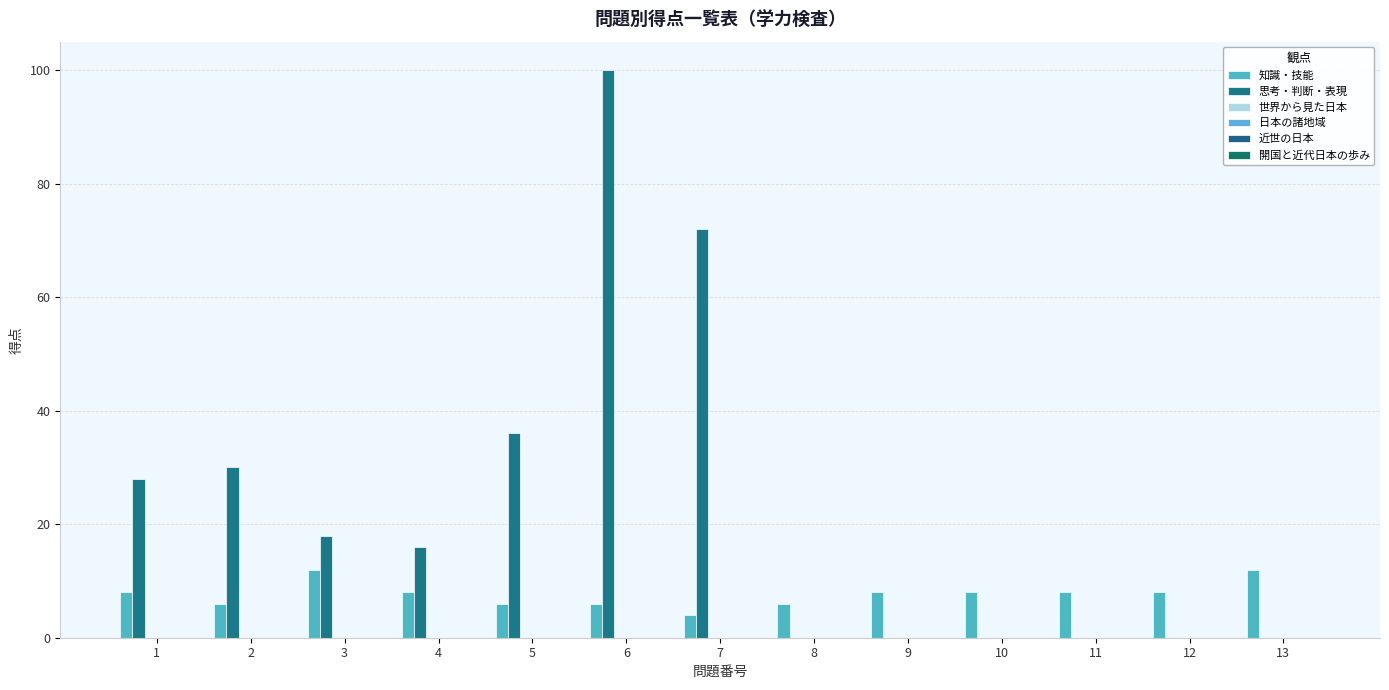

Reading left to right, transcribe all the data shown in this chart.

知識・技能: 8	6	12	8	6	6	4	6	8	8	8	8	12
思考・判断・表現: 28	30	18	16	36	100	72	0	0	0	0	0	0
世界から見た日本: 0	0	0	0	0	0	0	0	0	0	0	0	0
日本の諸地域: 0	0	0	0	0	0	0	0	0	0	0	0	0
近世の日本: 0	0	0	0	0	0	0	0	0	0	0	0	0
開国と近代日本の歩み: 0	0	0	0	0	0	0	0	0	0	0	0	0